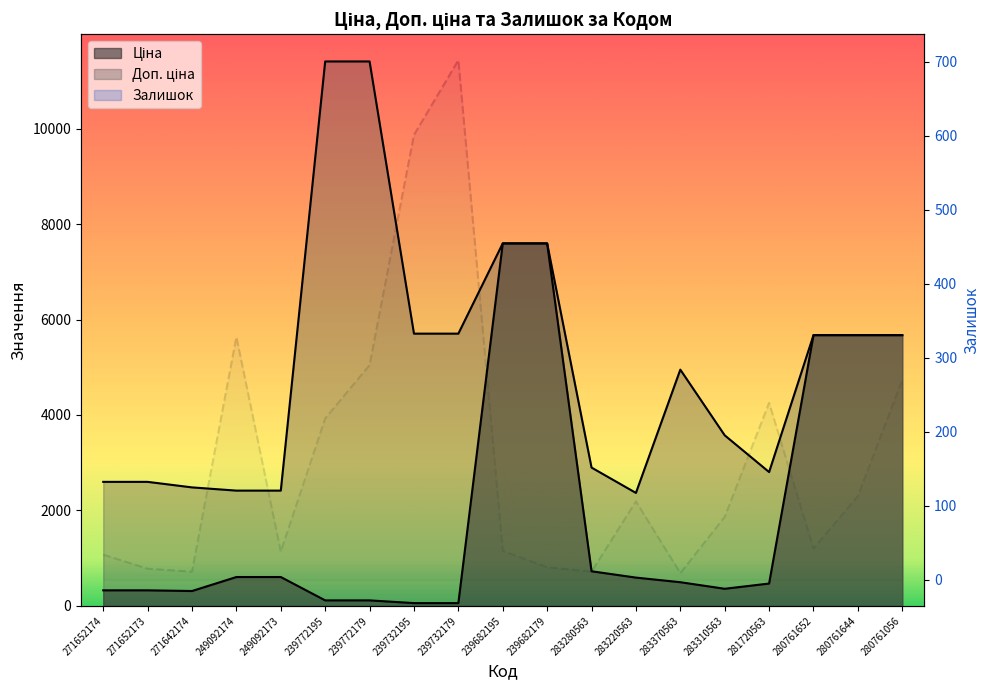

What is the minimum value shown in the chart?

9.0